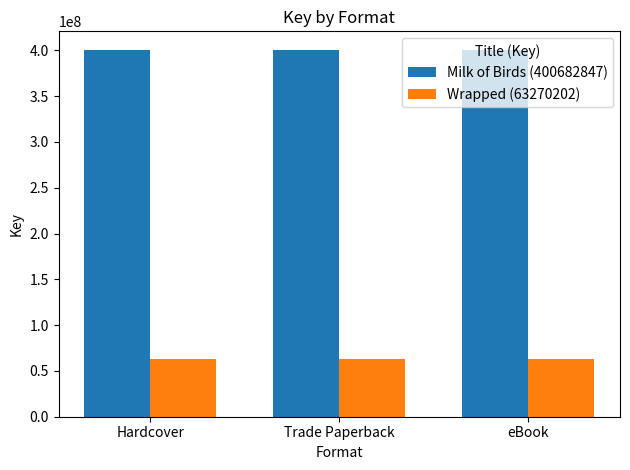

What is the minimum value shown in the chart?

63270202